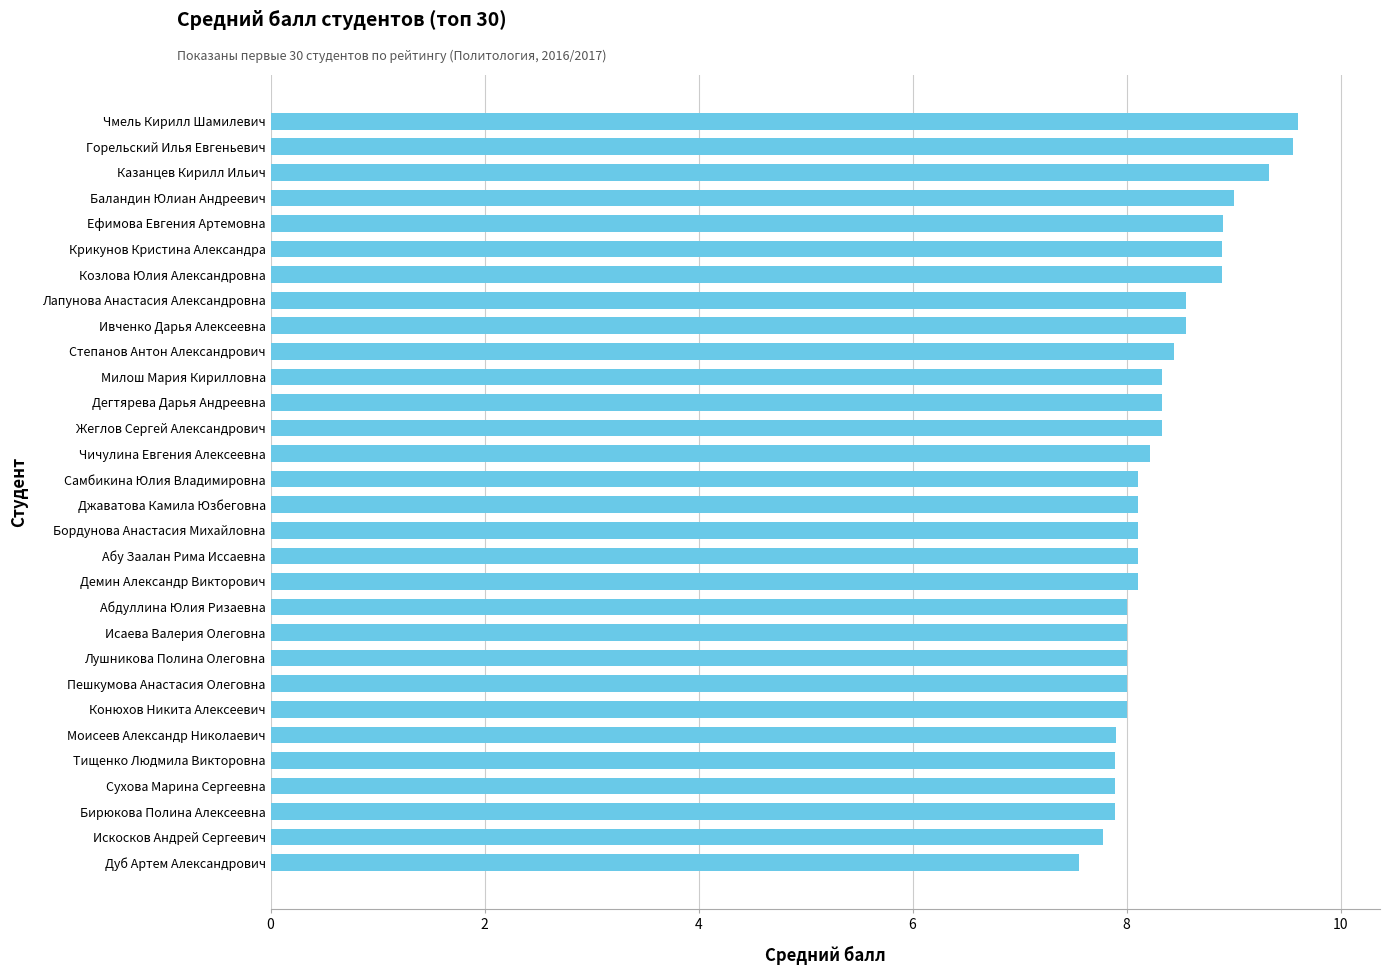

What is the approximate value at Крикунов Кристина Александра?

8.9